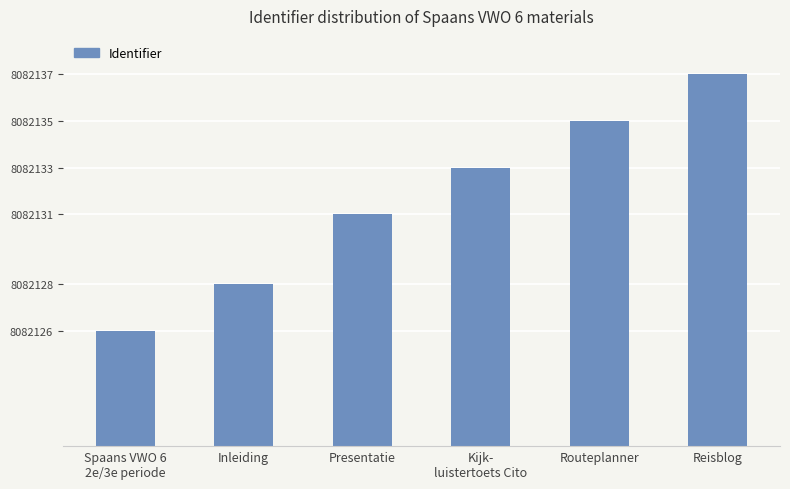

What is the average value?

8082132